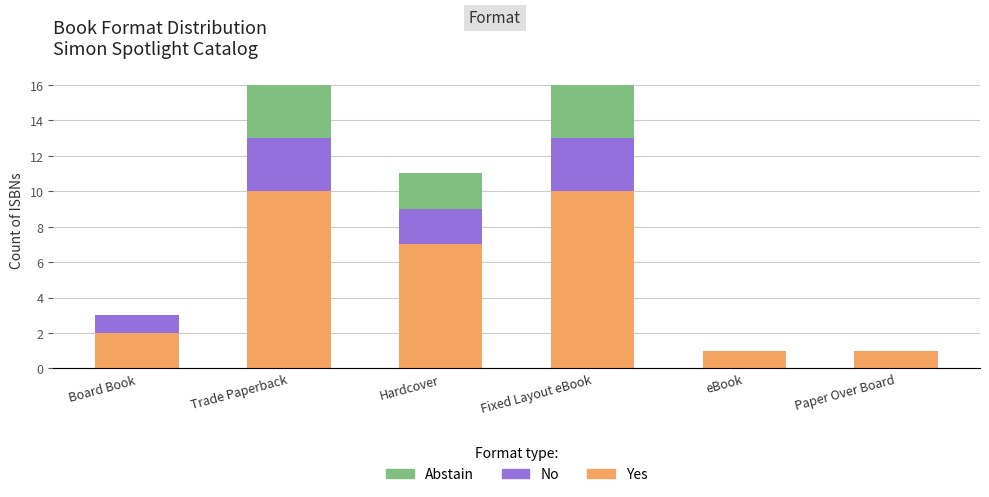

How many categories are shown in the chart?

6